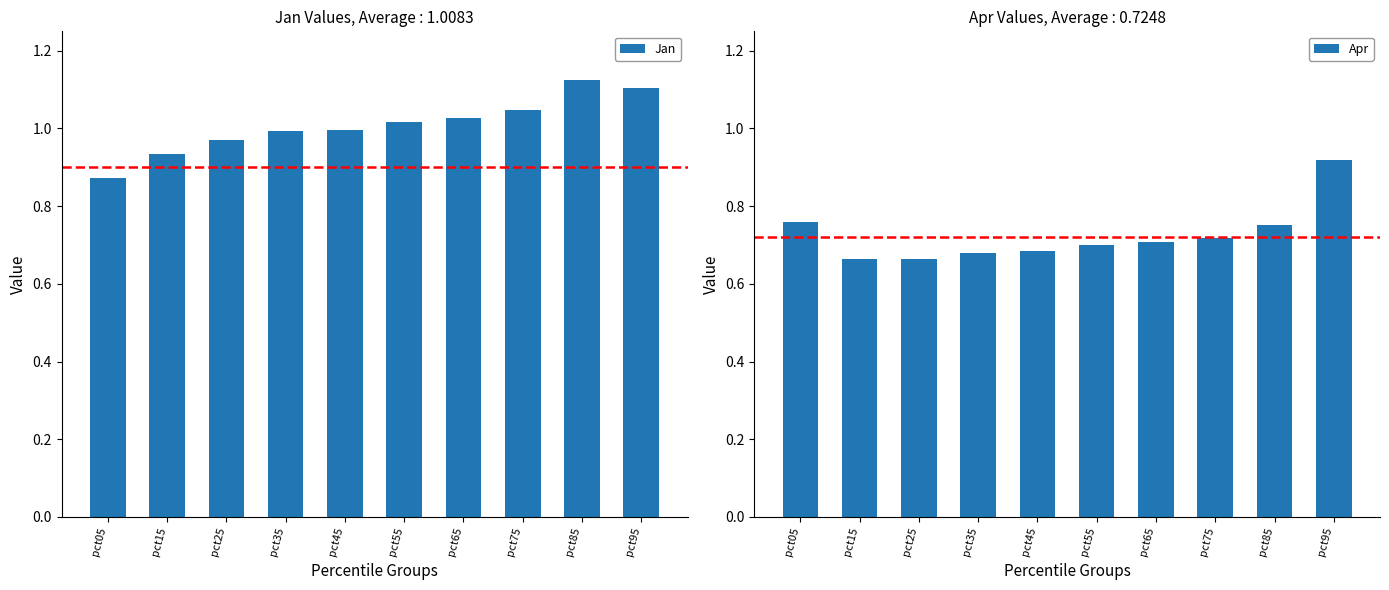

Which has a higher value, pct05 or pct35?

pct35